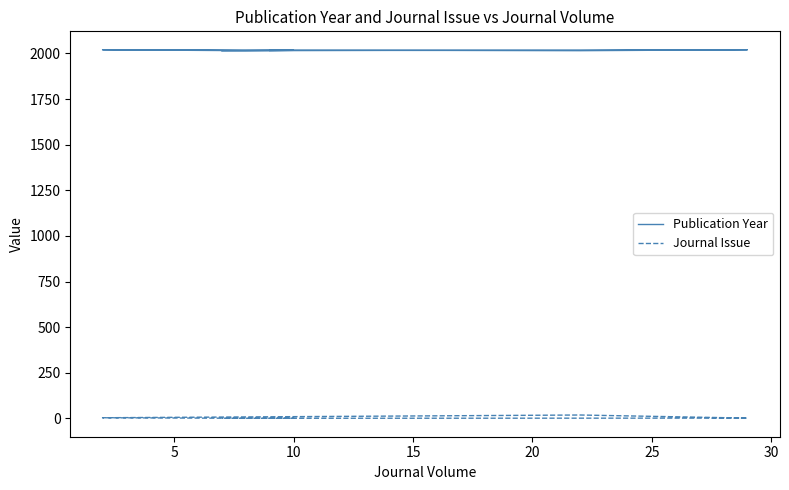

True or false: Journal Issue and Publication Year cross at least once.

False